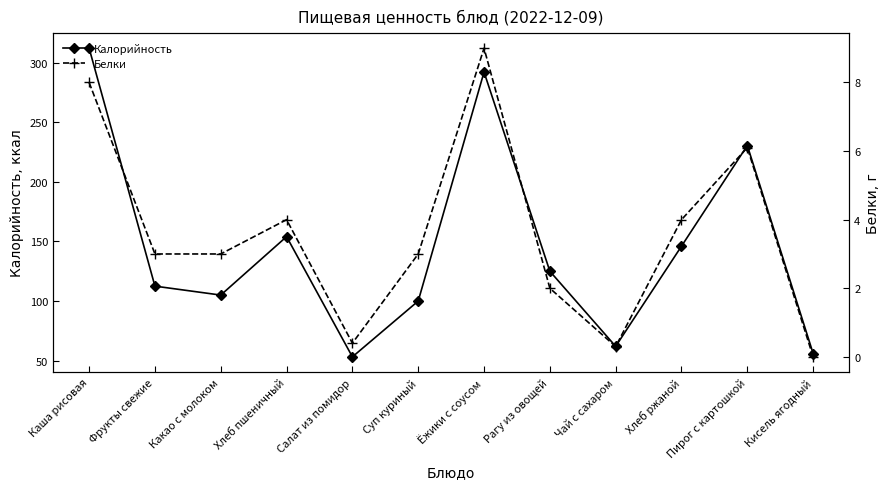

List the series in order of their peak value, lowest first.

Белки, Калорийность